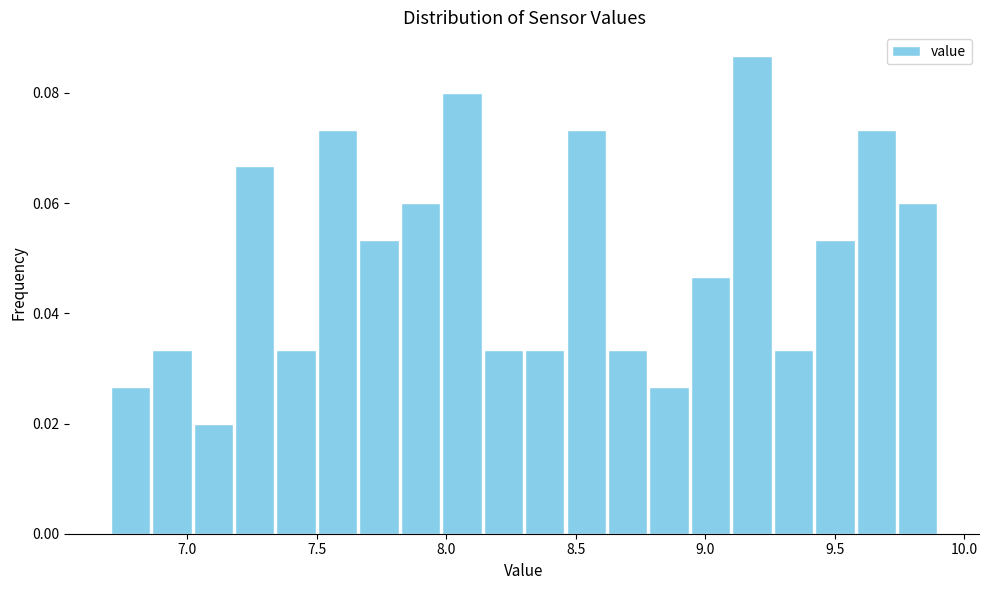

Read against the x-axis, roughly where is the centre of the tallest bar?

9.20